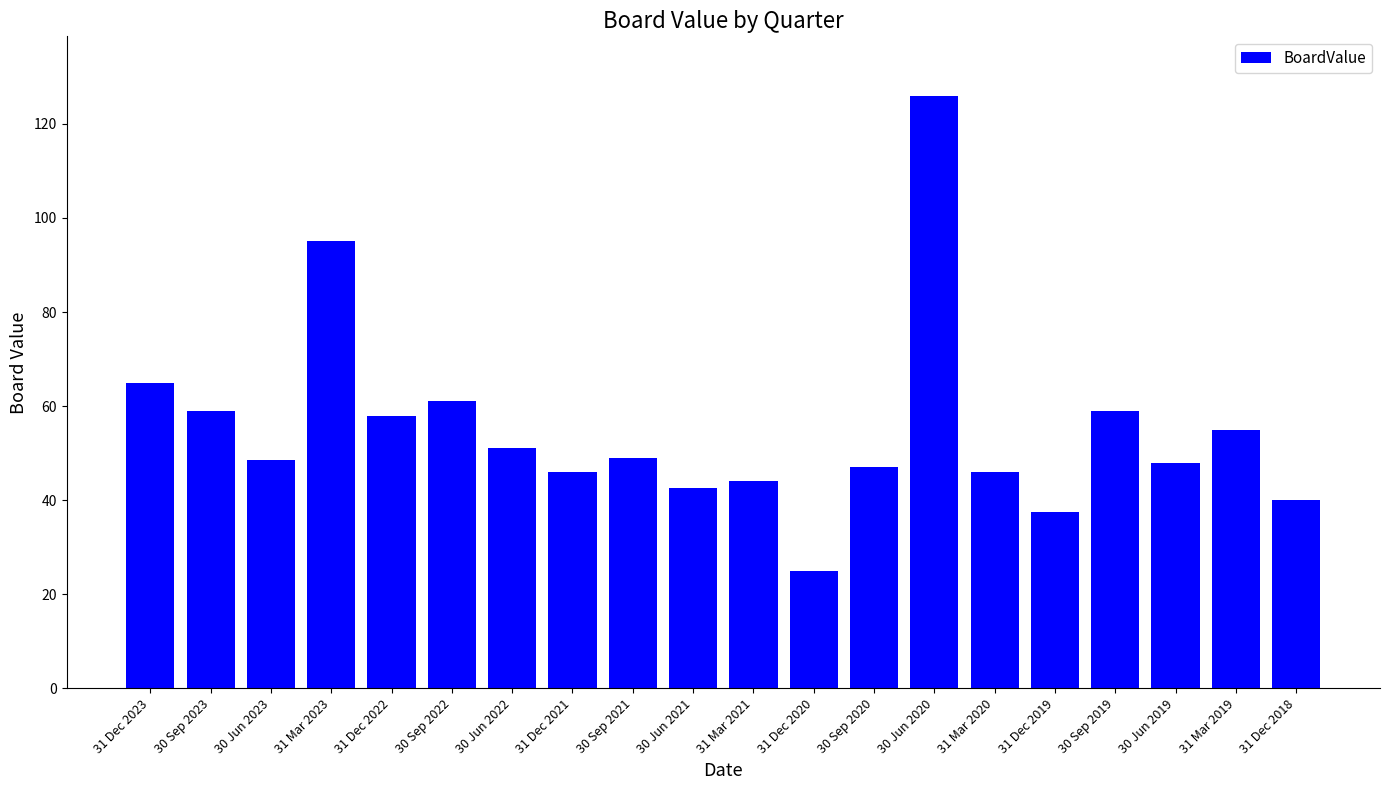

What position from the right is 31 Mar 2019?

2